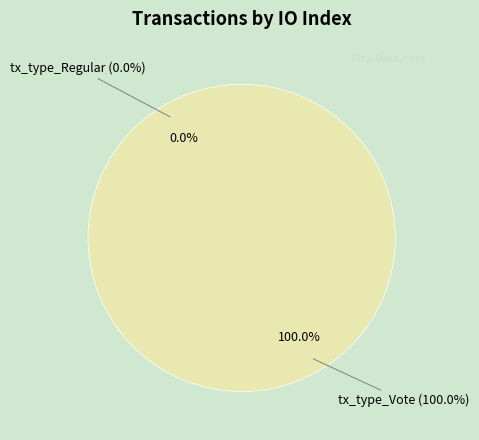

Rank the categories by value from lowest to highest.

tx_type_Regular, tx_type_Vote